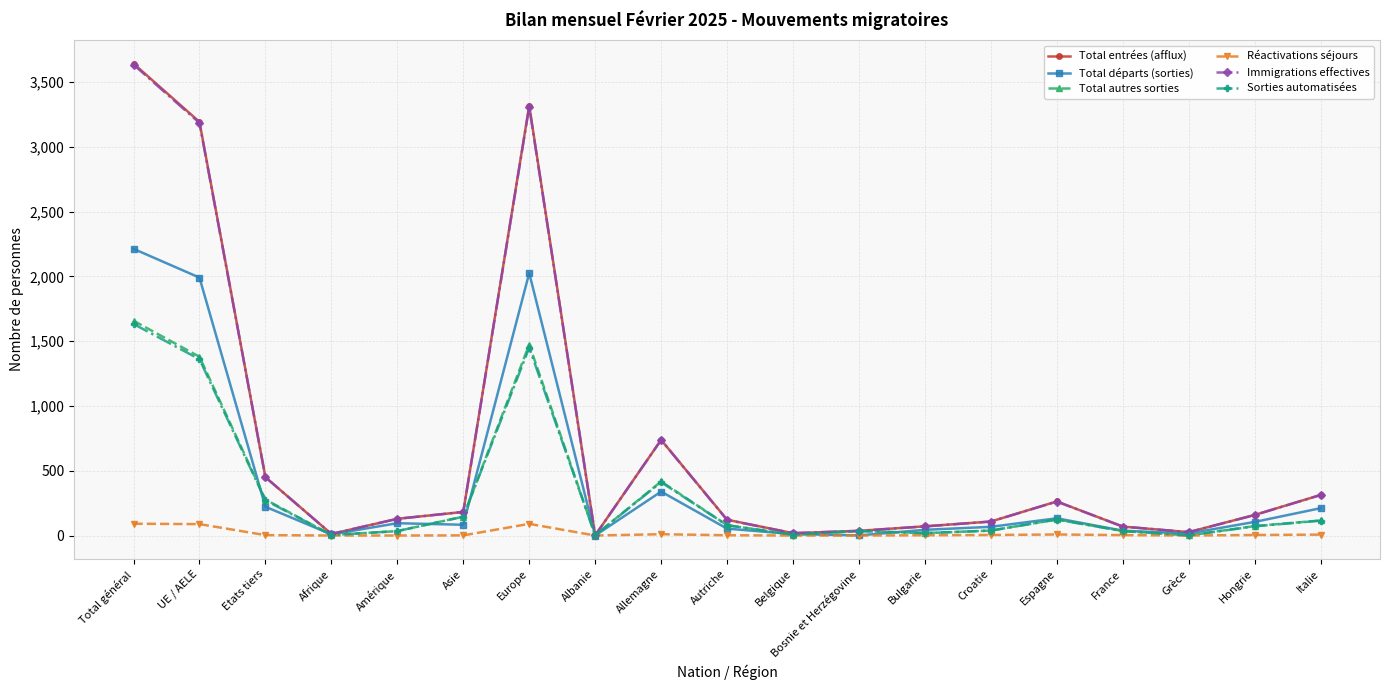

What position from the right is Hongrie?

2